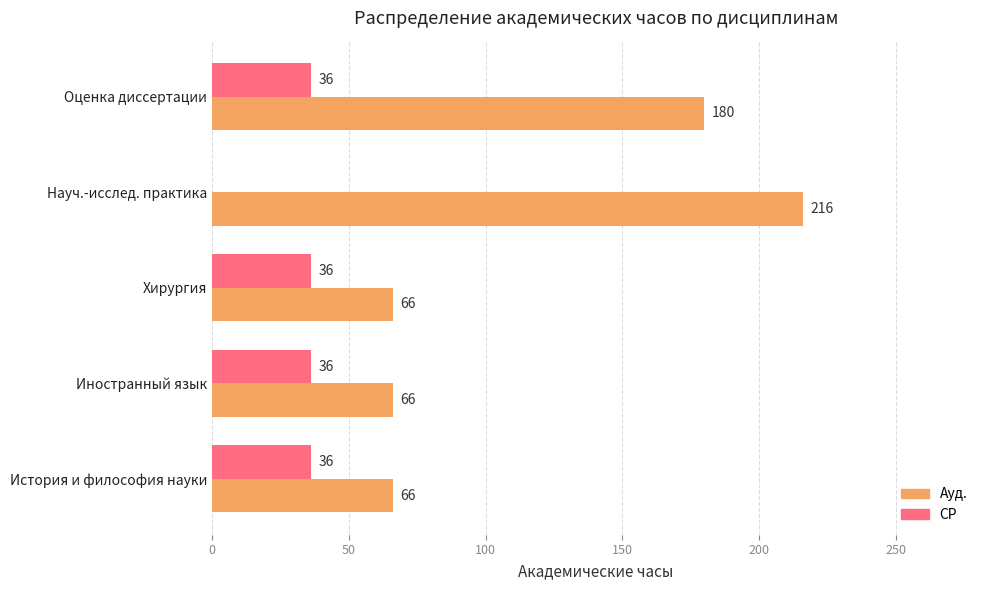

True or false: Ауд. has a value of 236 at Оценка диссертации.

False